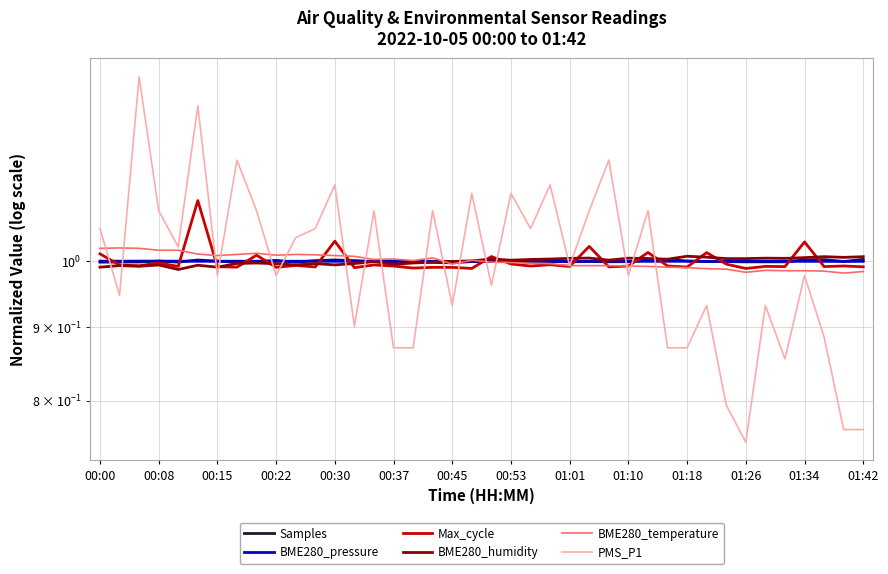

What is the lowest value of the Samples series?

1.0